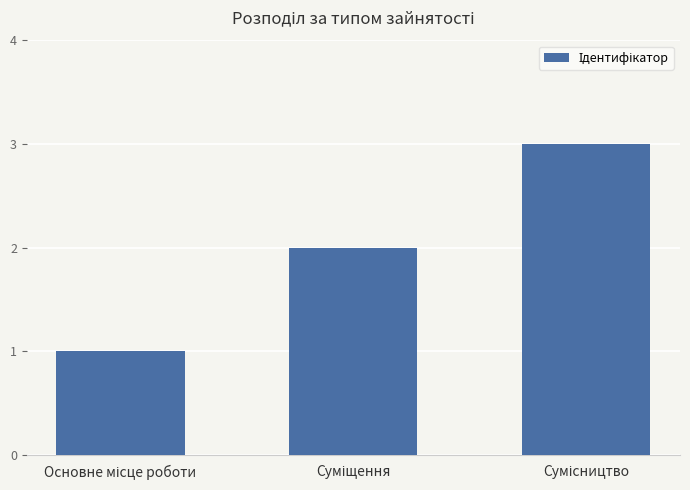

What is the maximum value shown in the chart?

3